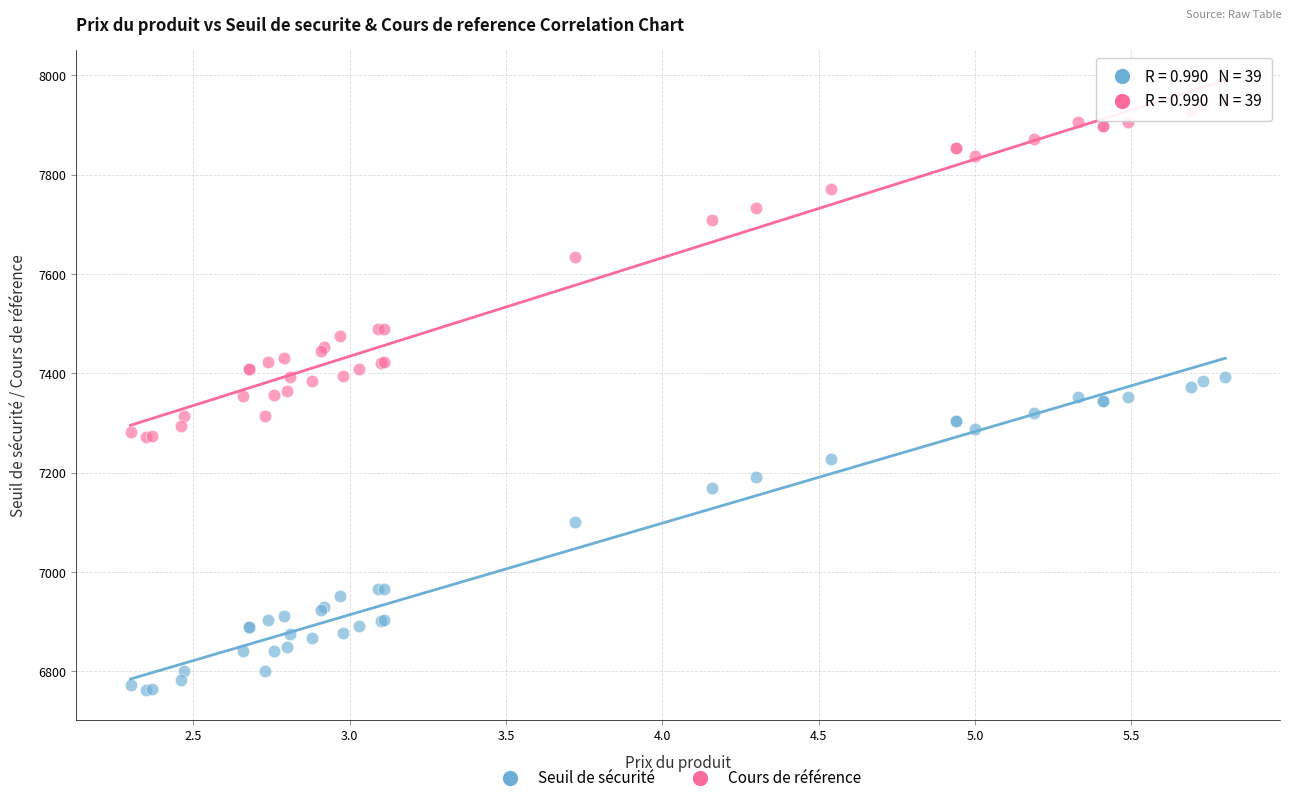

What are all the series names shown in the legend?

Seuil de sécurité, Cours de référence